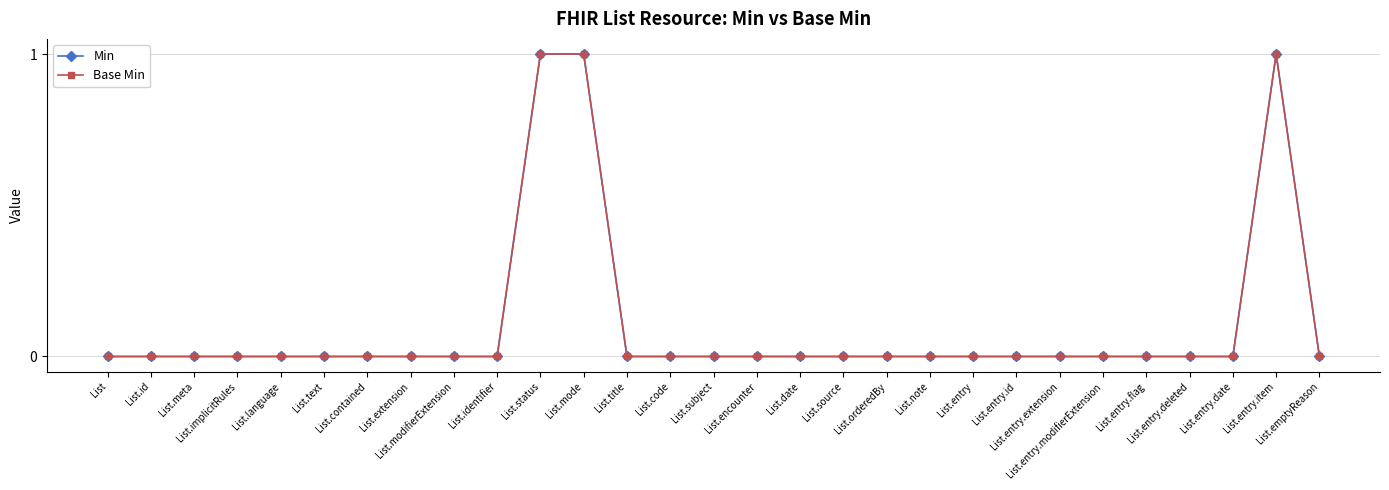

Is this an area chart (filled region under the line)?

No